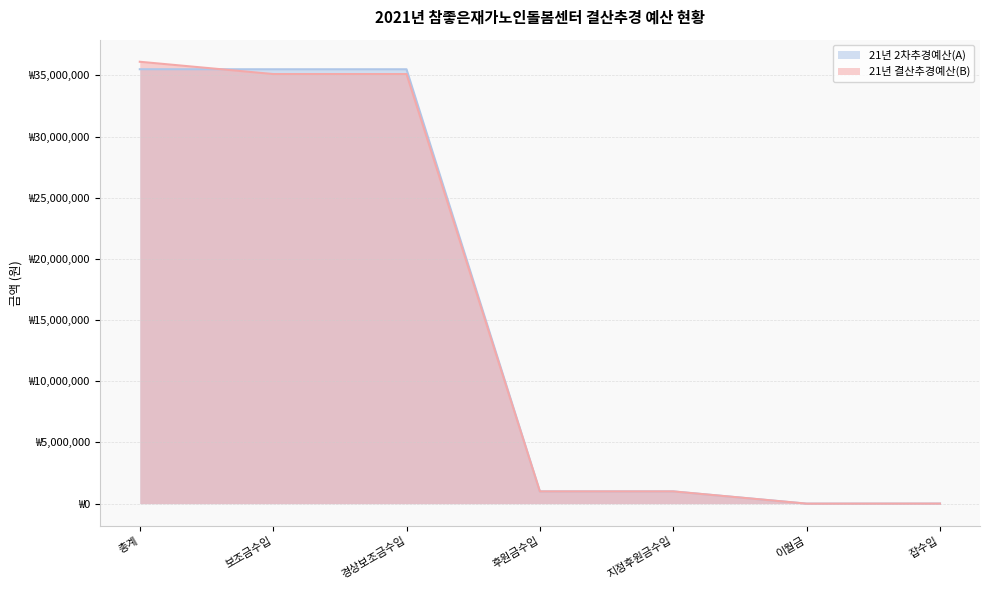

What are all the series names shown in the legend?

21년 2차추경예산(A), 21년 결산추경예산(B)